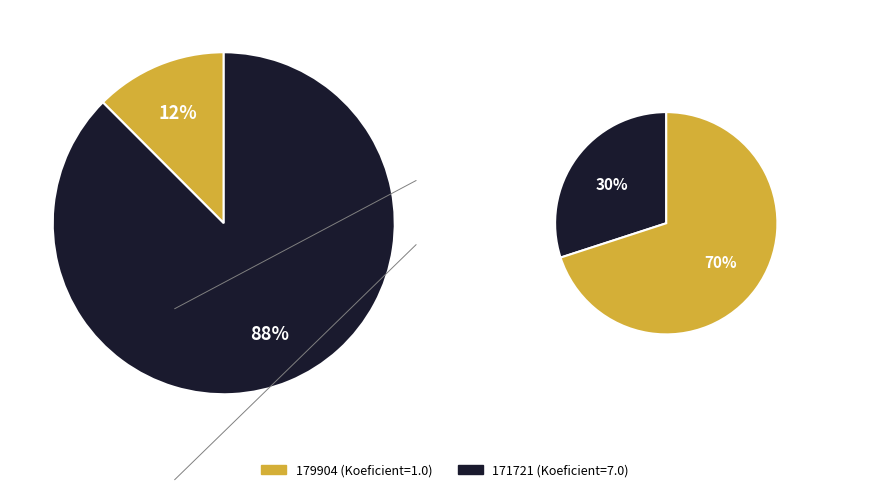

What percentage is the 179904 slice, to the nearest percent?

12%